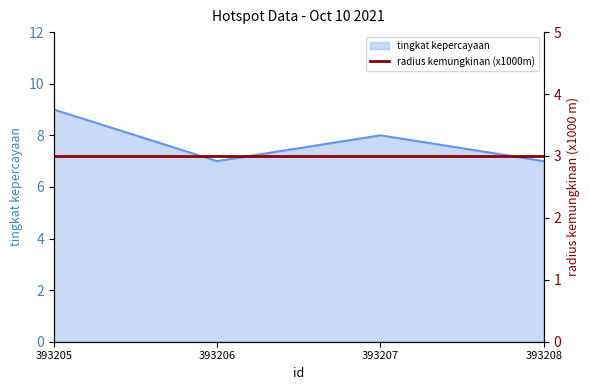

What is the value of the 2nd point from the left?

7